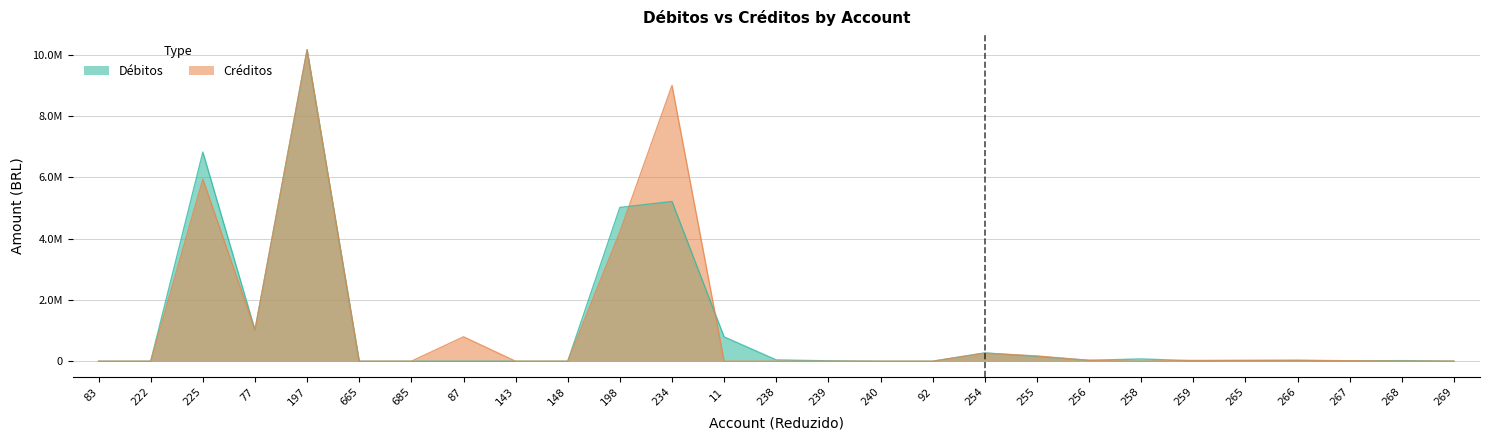

Where is the first local minimum for Créditos?

77